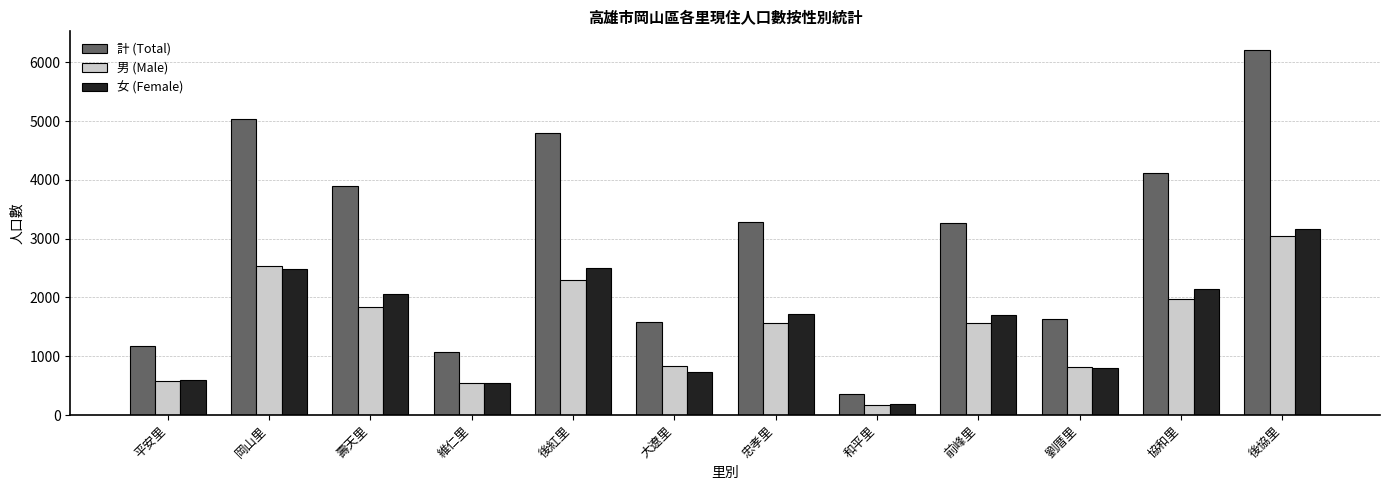

What is the approximate value of 男 (Male) at 協和里?

1974